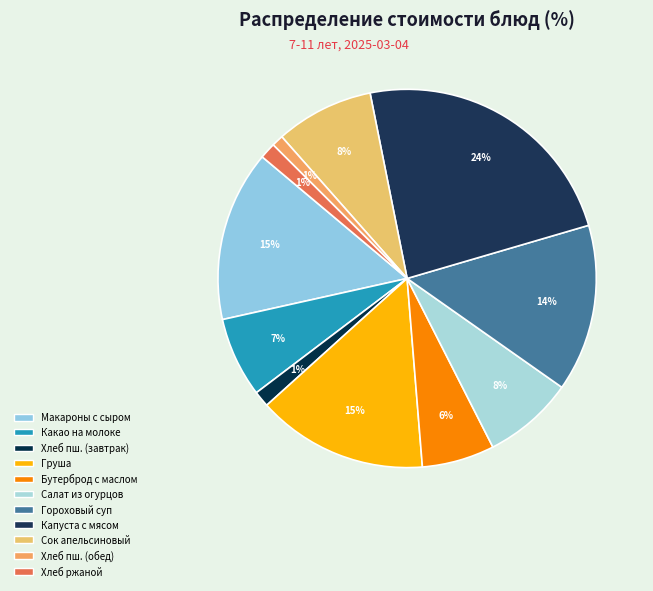

Which category has the smallest portion of the pie?

Хлеб пшеничный (обед)